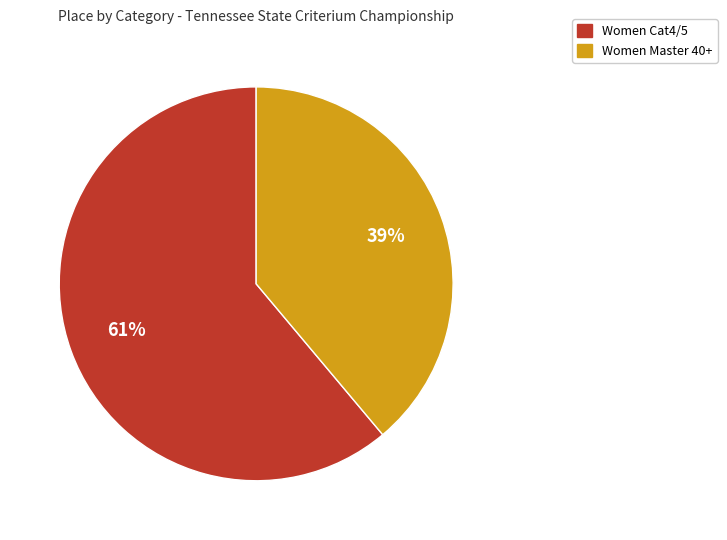

To the nearest percent, what is the combined percentage of Women Master 40+ and Women Cat4/5?

100%